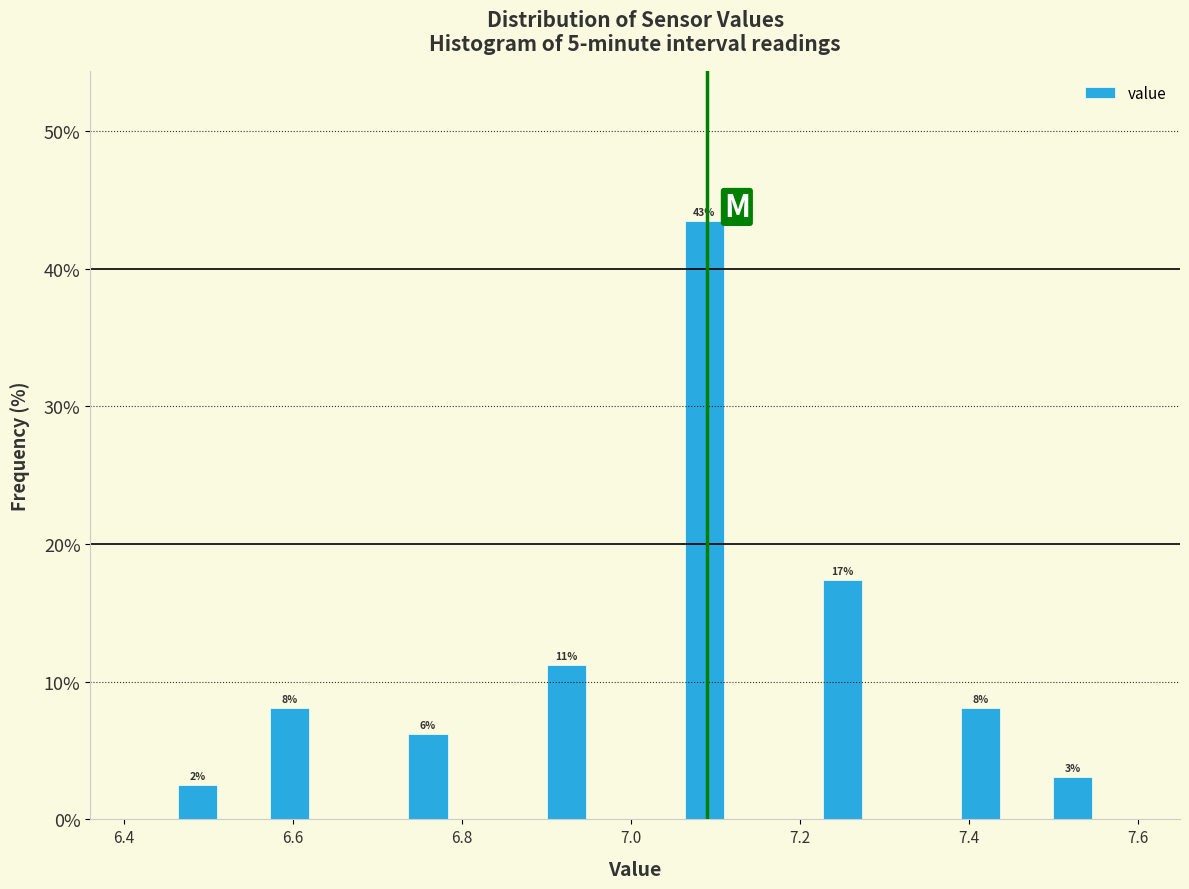

Around what value on the x-axis is the tallest bar? Give the approximate position of its centre, as read against the axis.

7.08